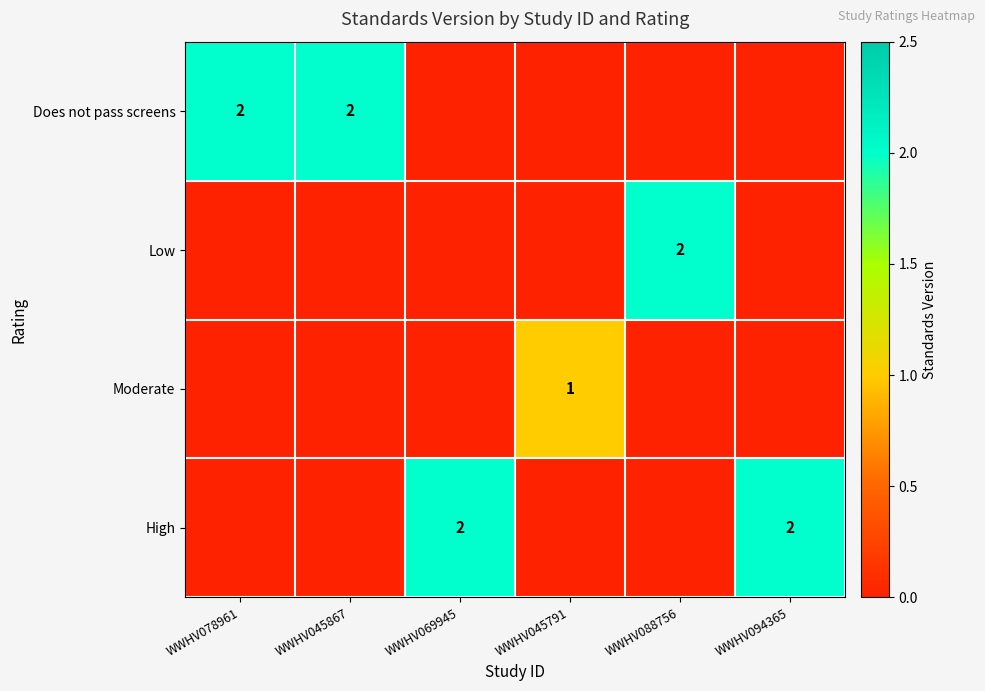

The Moderate series shows 1 at WWHV045791. True or false?

True